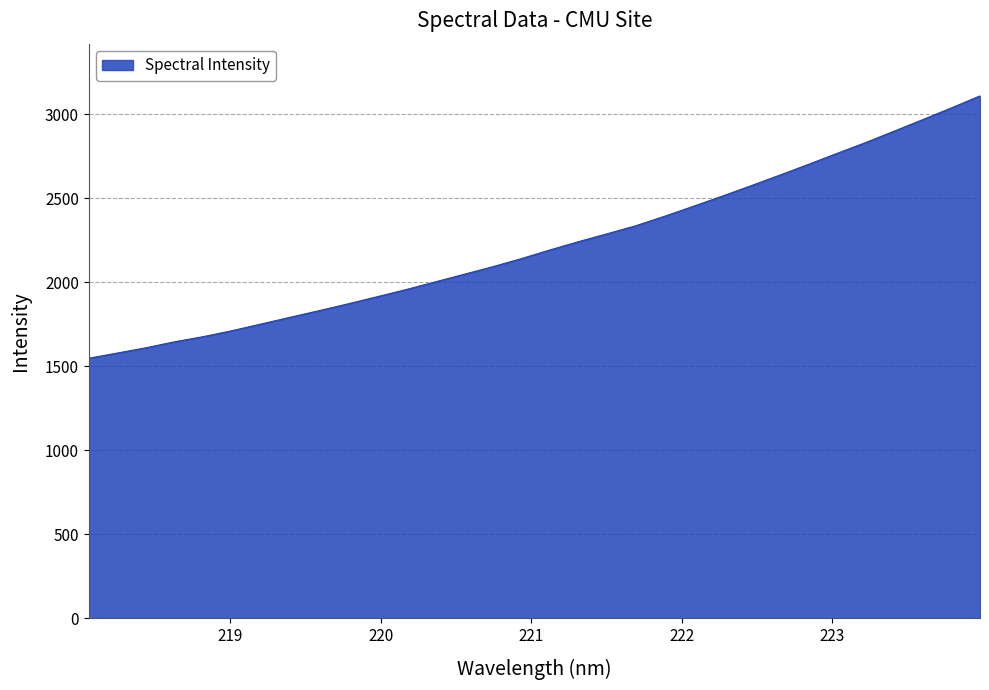

What is the smallest value displayed?

1547.4